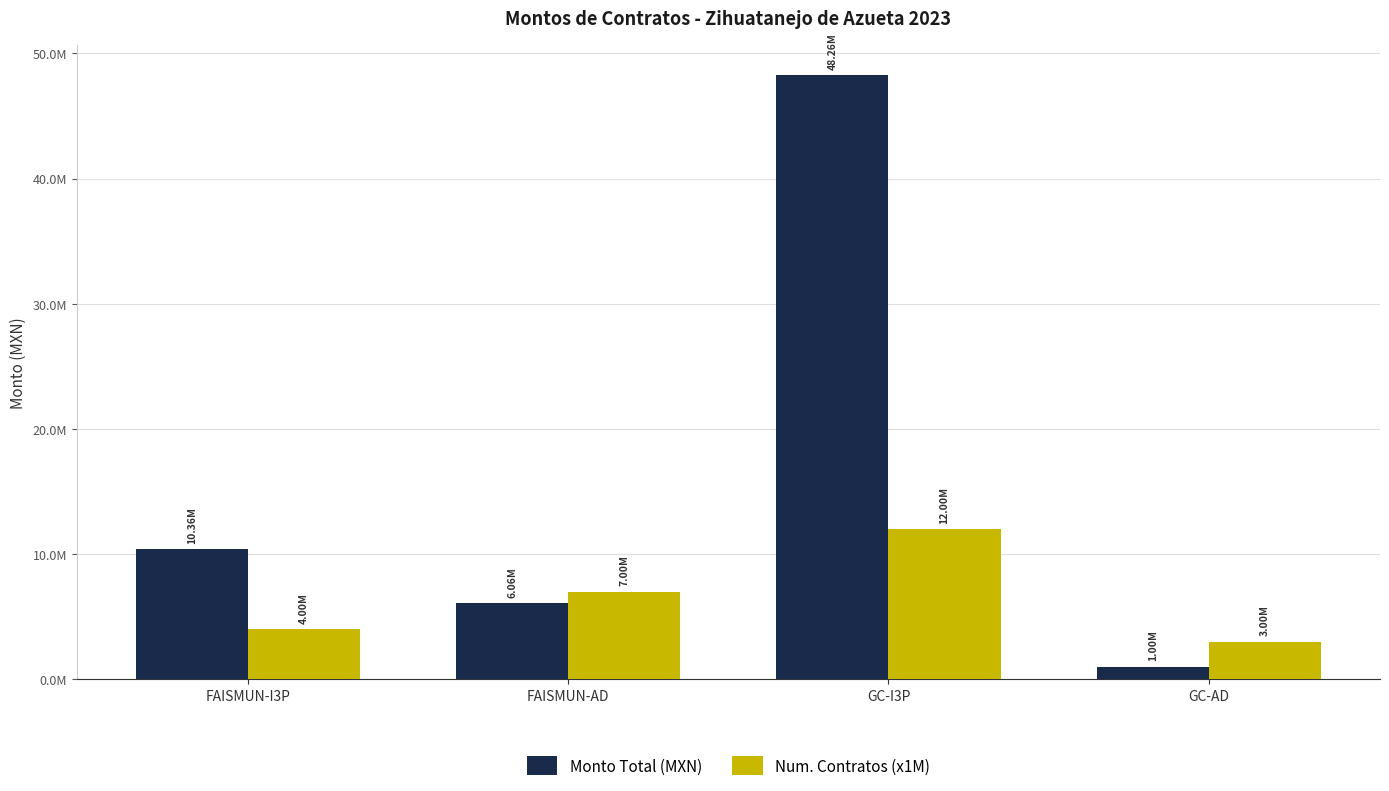

What is the value of the Monto Total (MXN) bar at the 3rd from the left?

48259414.3